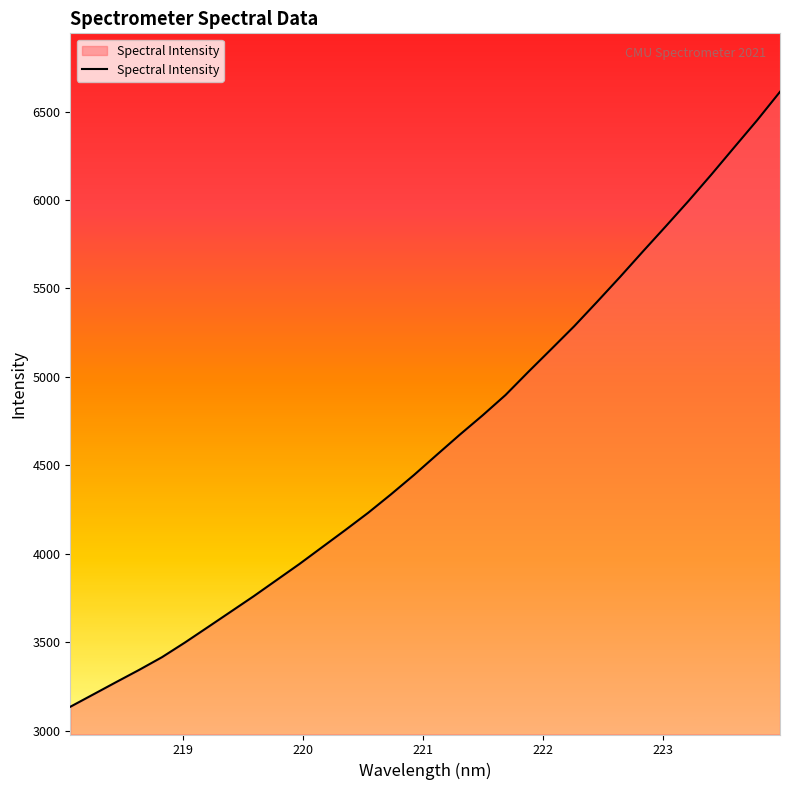

How many series are shown in this chart?

1